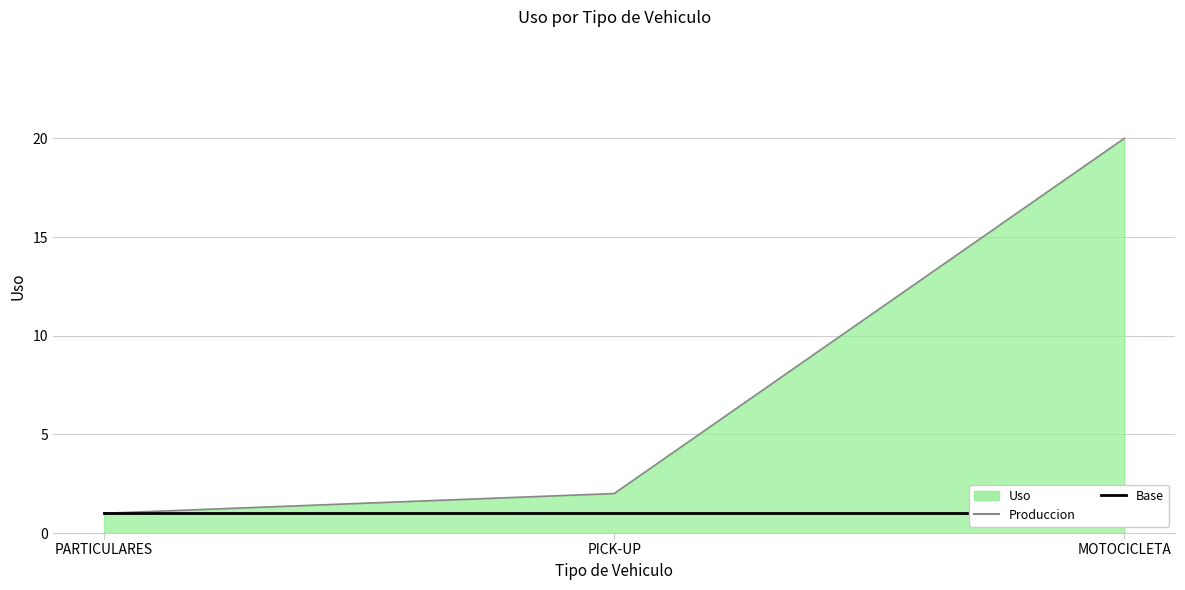

Reading left to right, transcribe all the data shown in this chart.

Produccion: 1	2	20
Base: 1	1	1